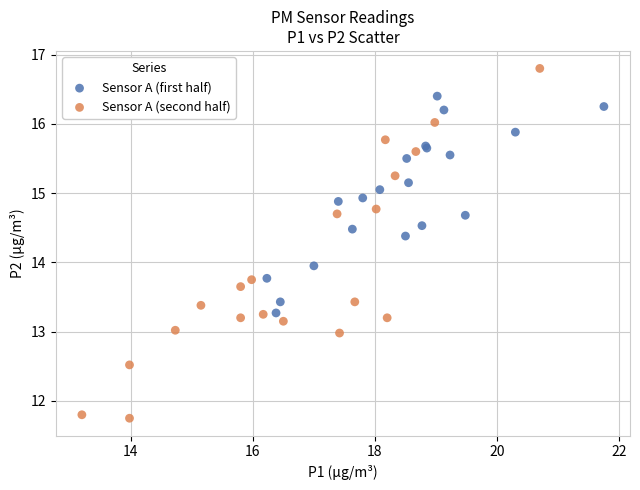

Which series has the largest Y range (max minus min)?

Sensor A (second half)